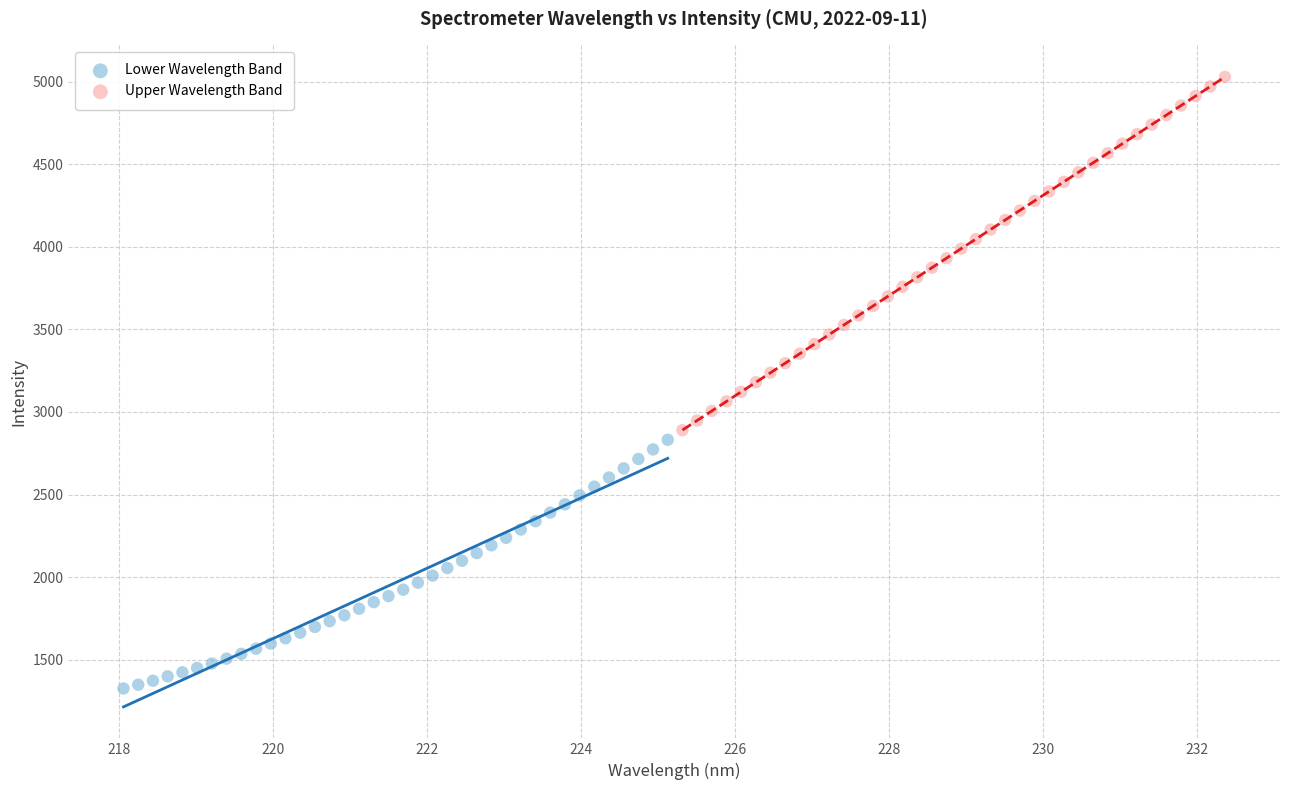

Which series contains the lowest Y value?

Lower Wavelength Band